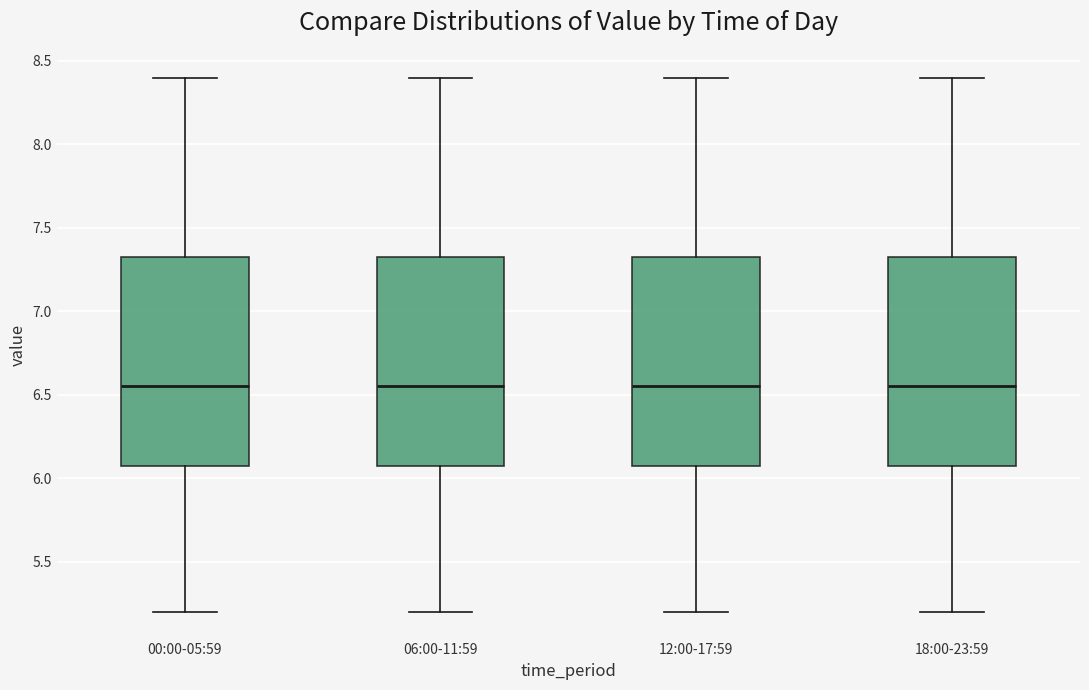

Where is the upper edge of the box for 18:00-23:59 on the y-axis? The values are not printed on the chart, so give them approximately, as read against the axis.

7.35